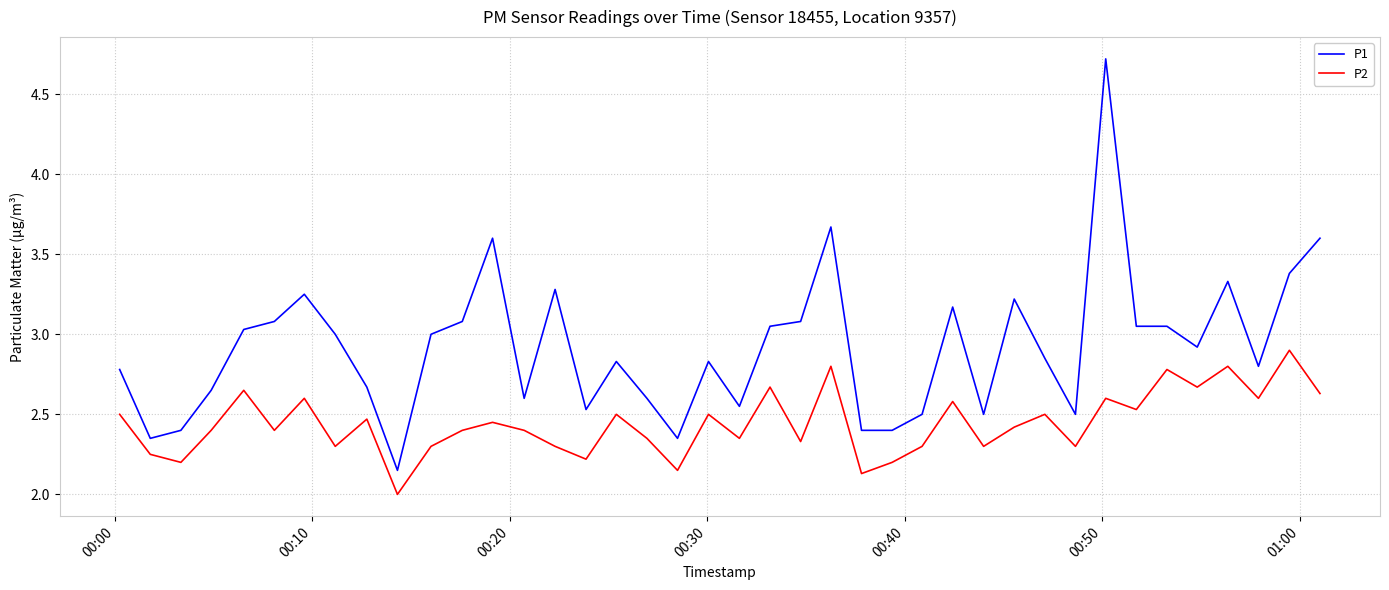

Rank the series by their average value, from lowest to highest.

P2, P1